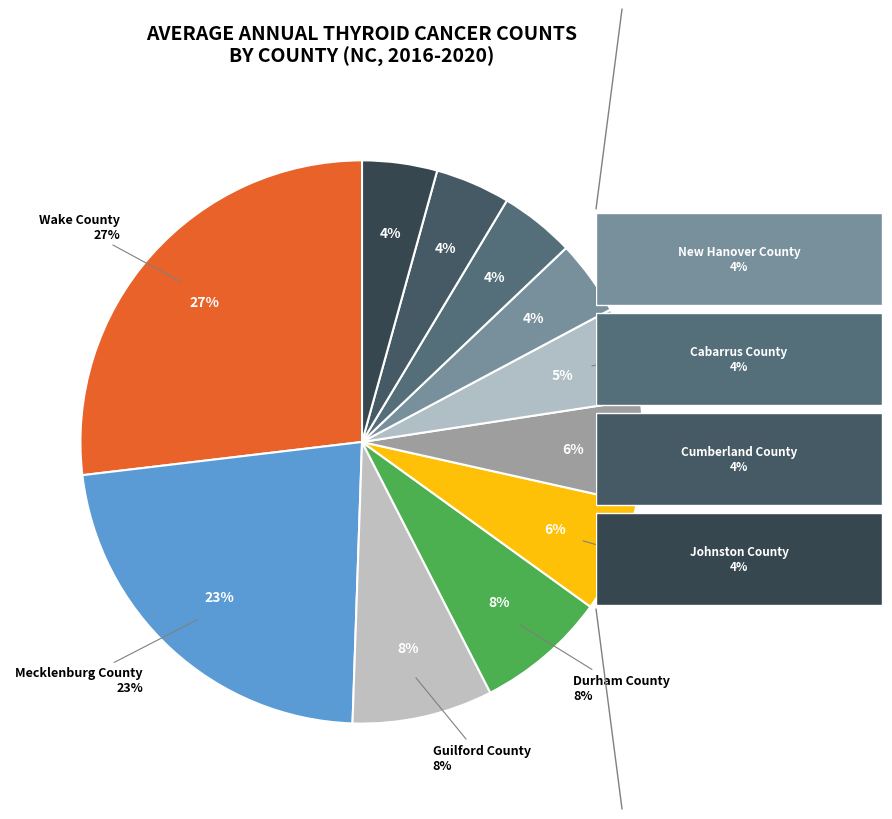

Which category has the smallest portion of the pie?

New Hanover County